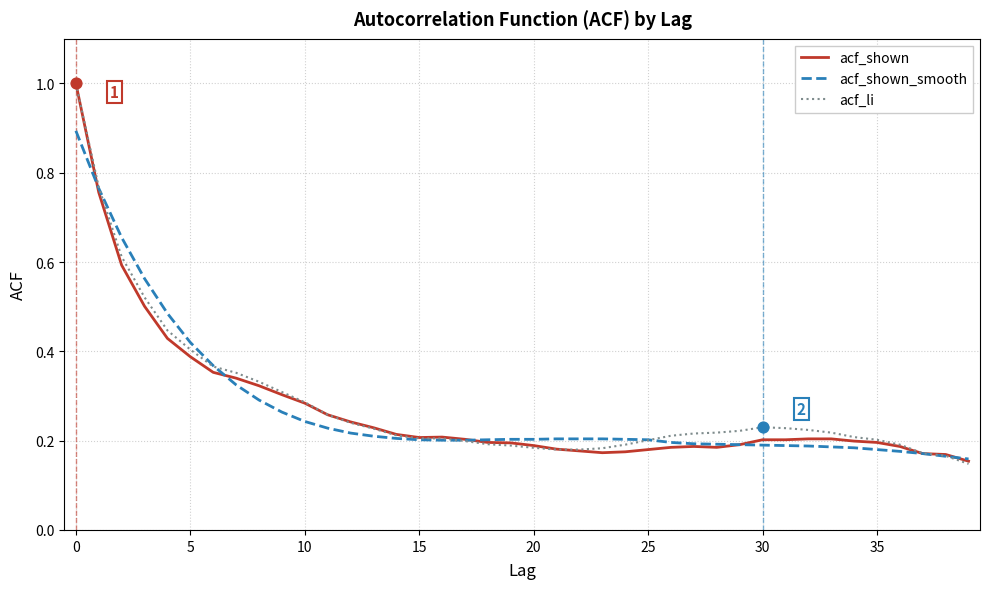

What is the highest value of the acf_shown_smooth series?

0.9